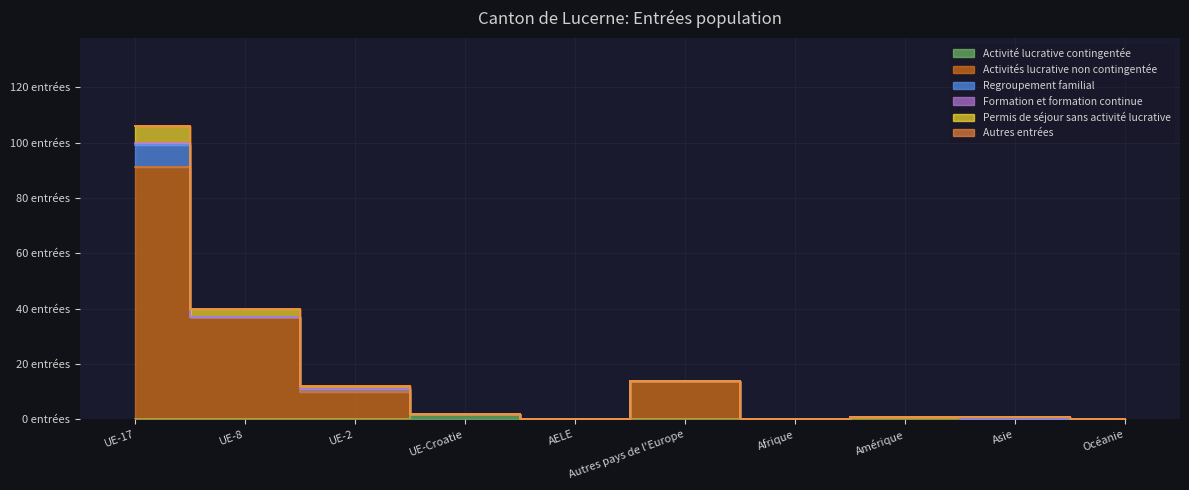

The value of Activité lucrative contingentée at Océanie is 1. True or false?

False